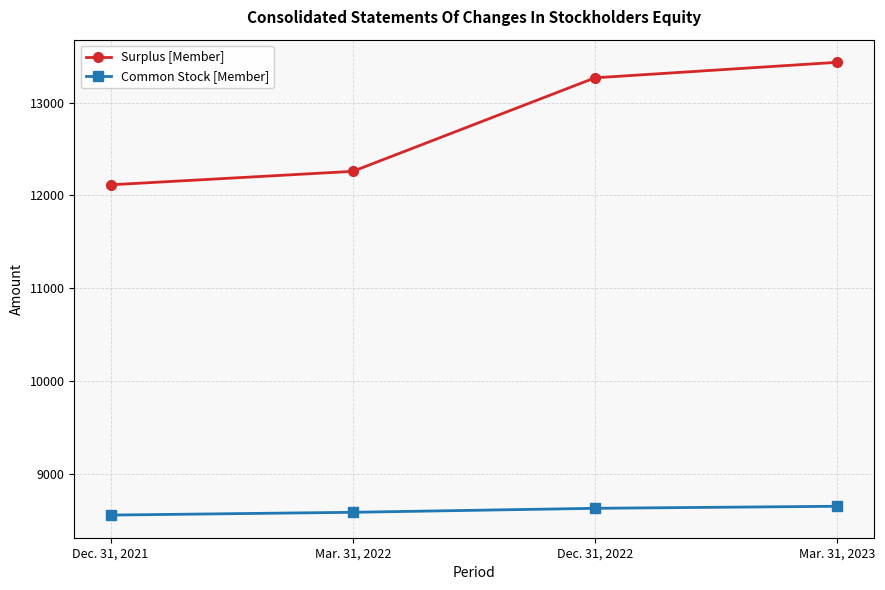

Does the chart have visible grid lines?

Yes